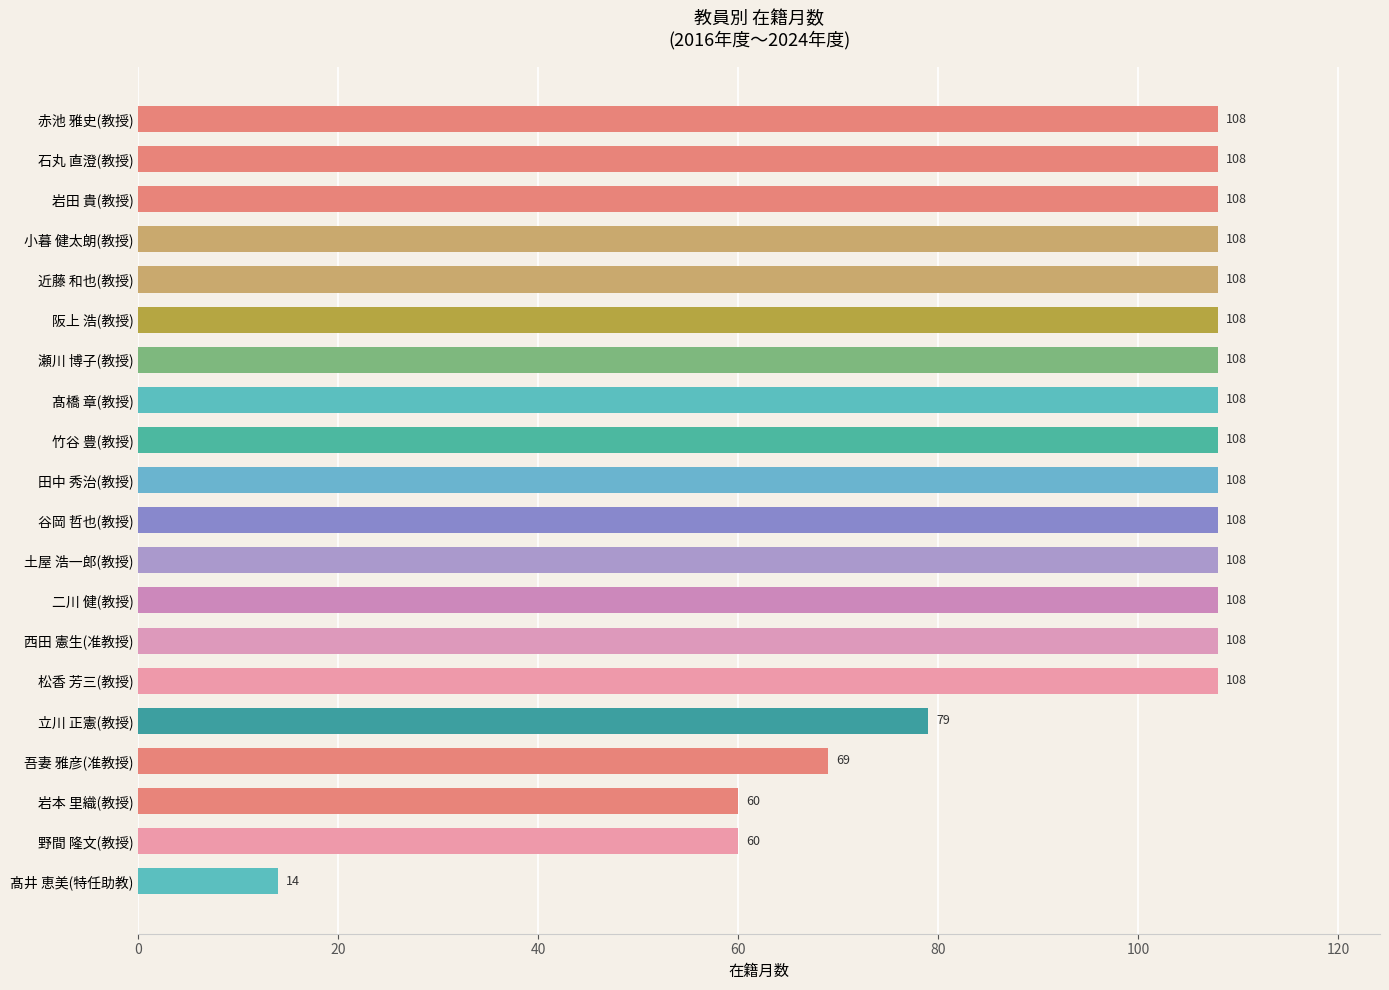

How many distinct data groups are displayed?

1